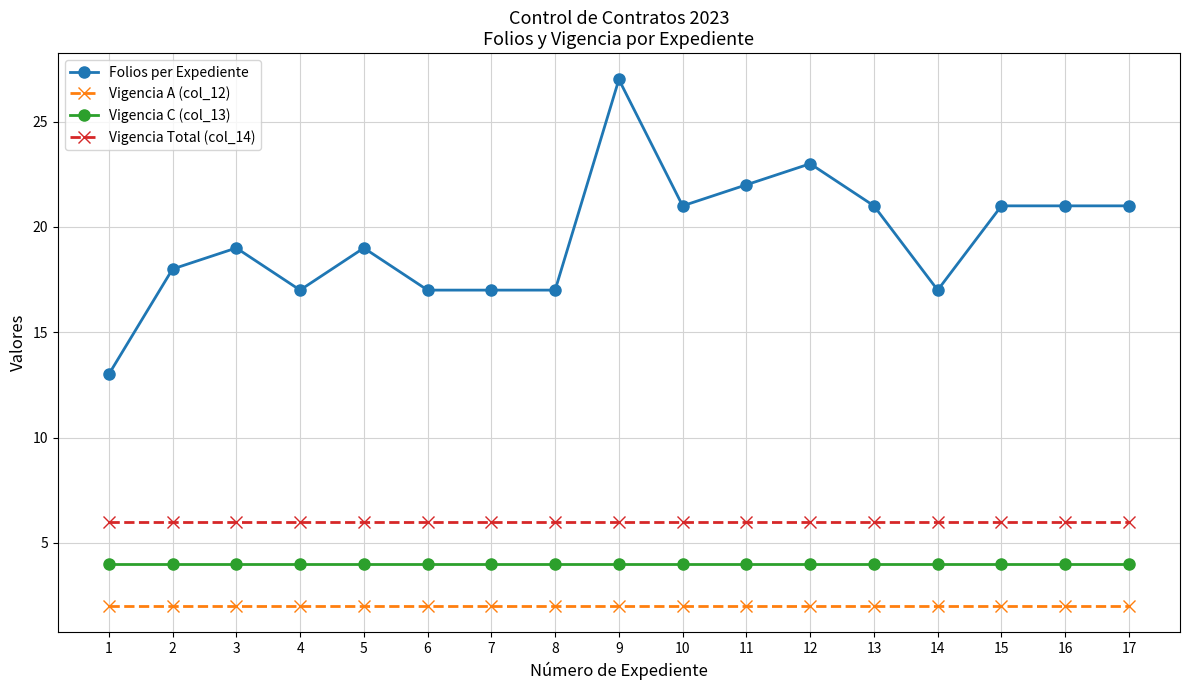

Which category has the highest value across all series?

9